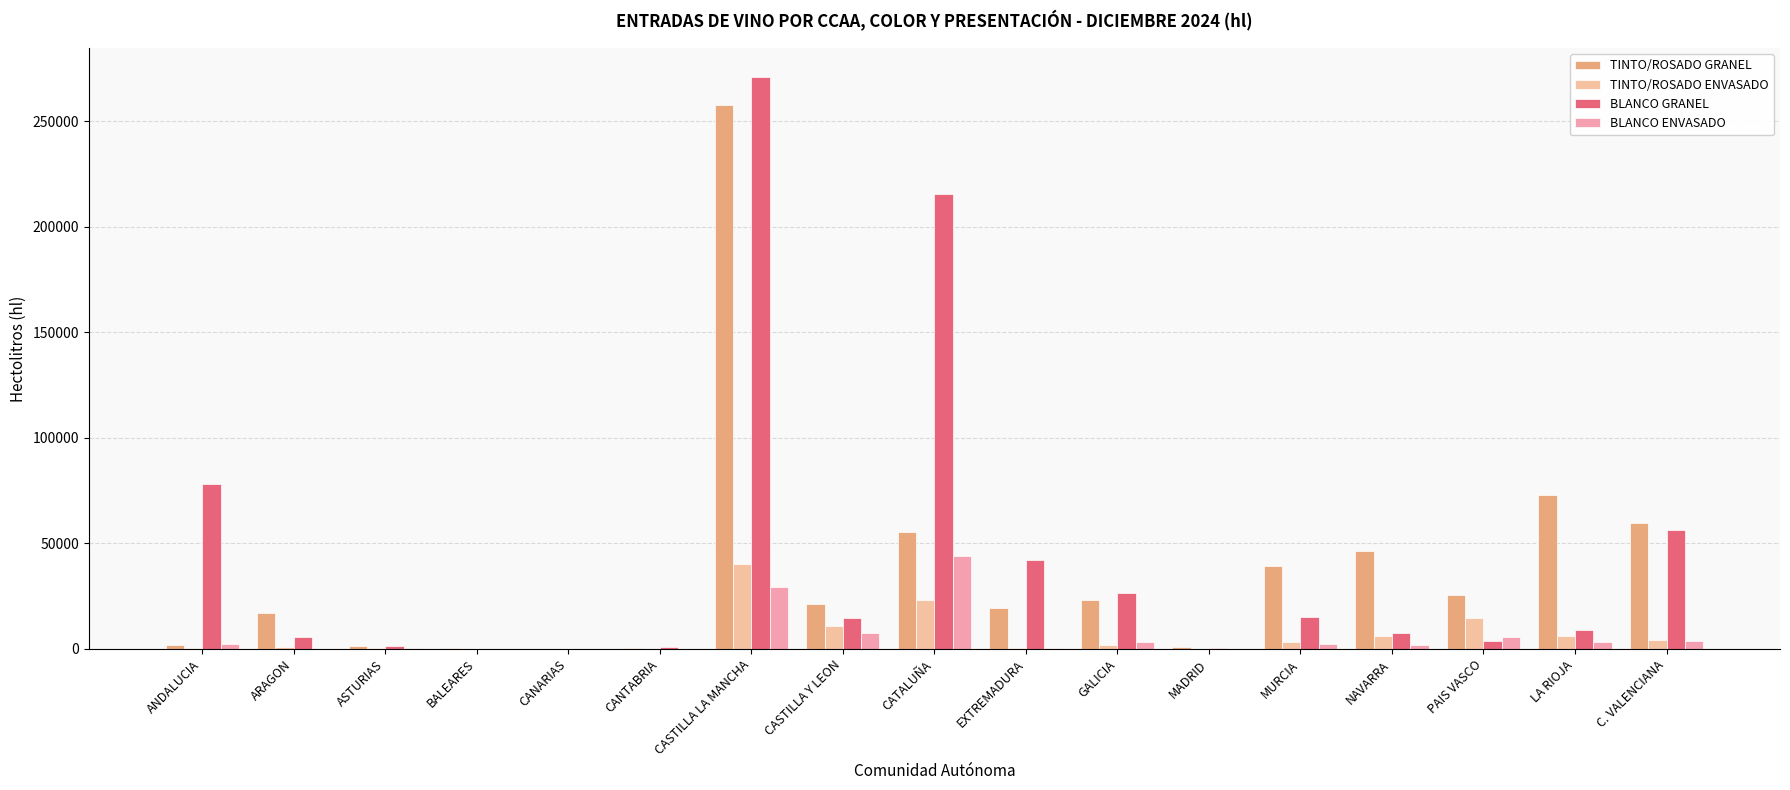

List the series in order of their peak value, lowest first.

TINTO/ROSADO ENVASADO, BLANCO ENVASADO, TINTO/ROSADO GRANEL, BLANCO GRANEL